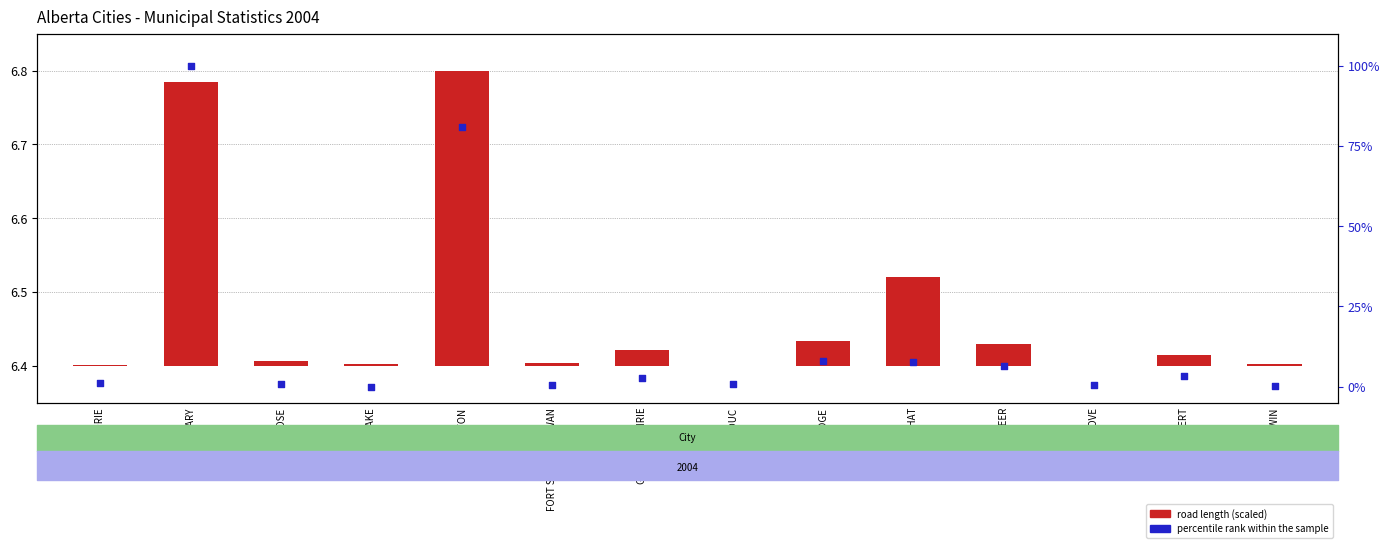

Which series has the widest spread of Y values?

percentile rank within the sample